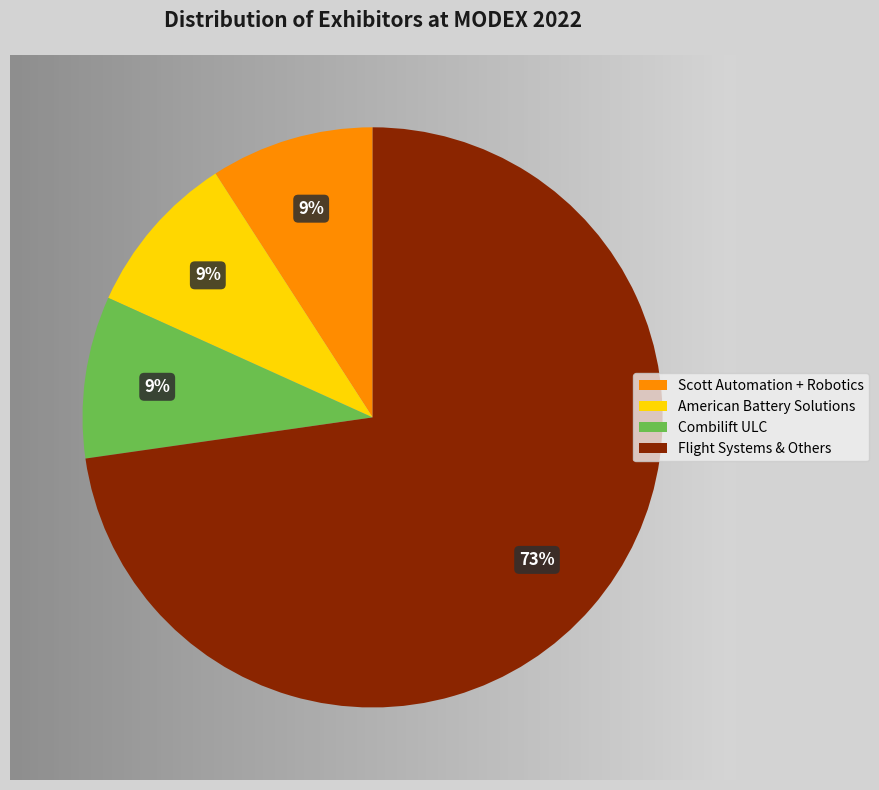

To the nearest percent, what portion does Combilift ULC represent?

9%